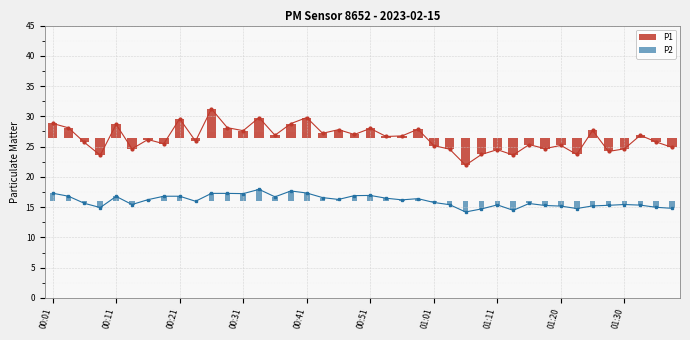

Where does the P1 series first go above 26?

00:01